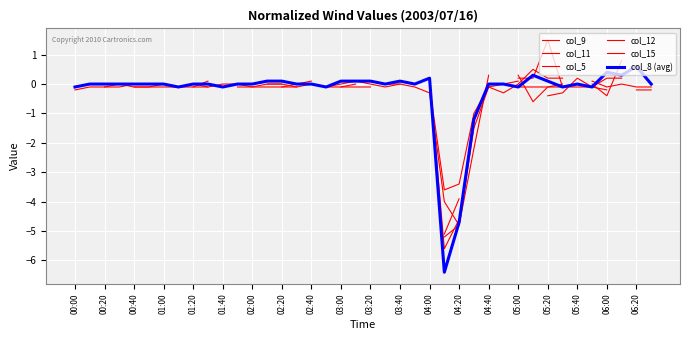

The value of col_8 (avg) at 01:00 is 4.3. True or false?

False